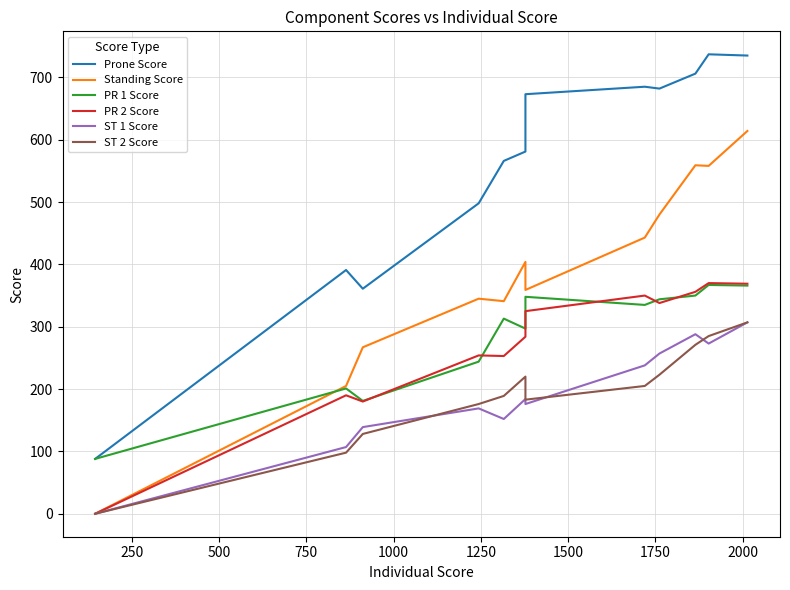

Rank the series by their maximum value, from lowest to highest.

ST 1 Score, ST 2 Score, PR 1 Score, PR 2 Score, Standing Score, Prone Score